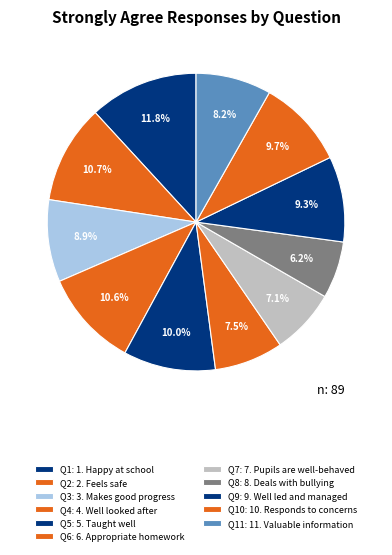

How many segments does this pie chart have?

11